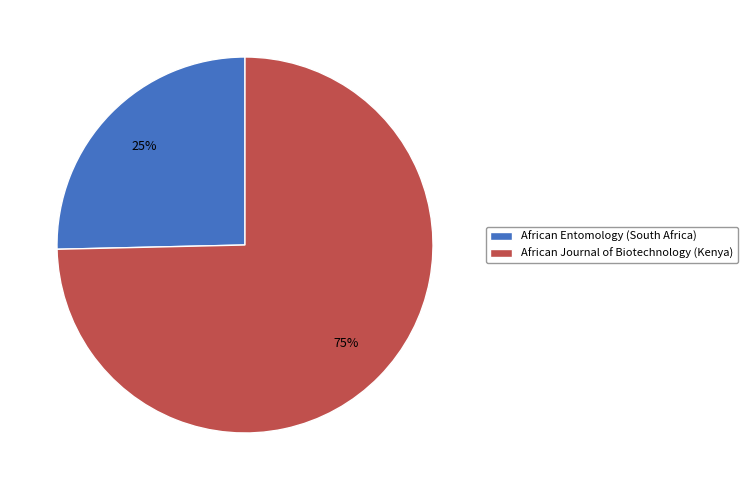

Which category accounts for the majority?

African Journal of Biotechnology (Kenya)